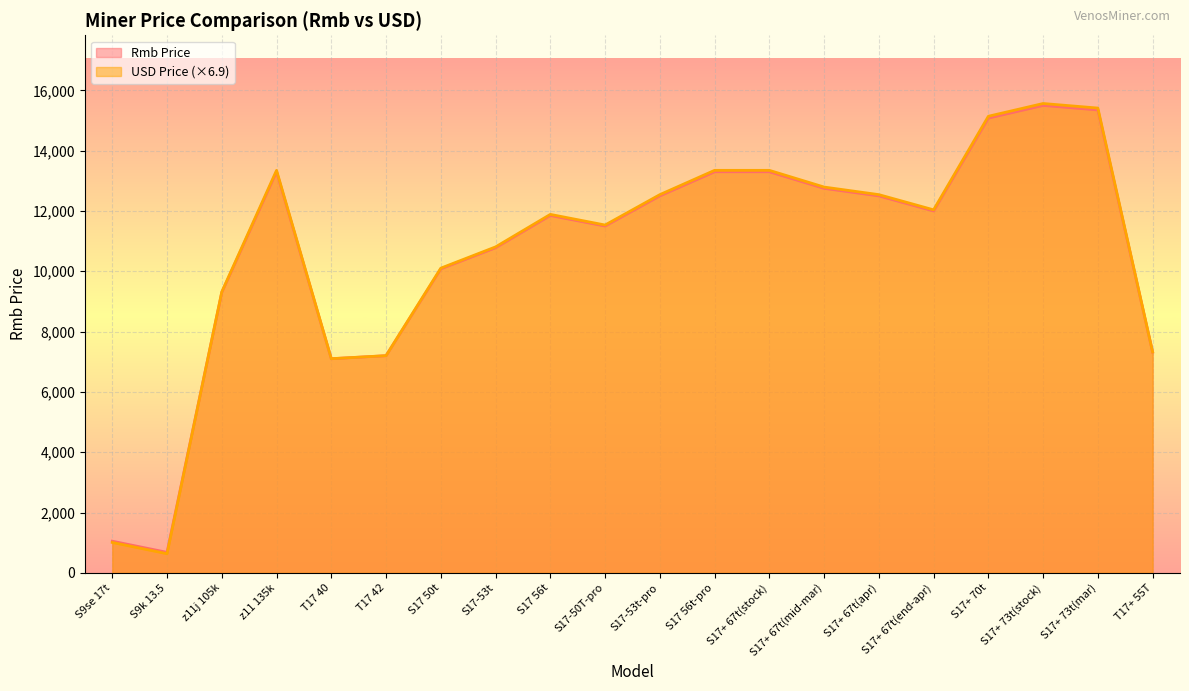

What is the difference between the maximum and second lowest values in the Rmb Price series?

14450.0